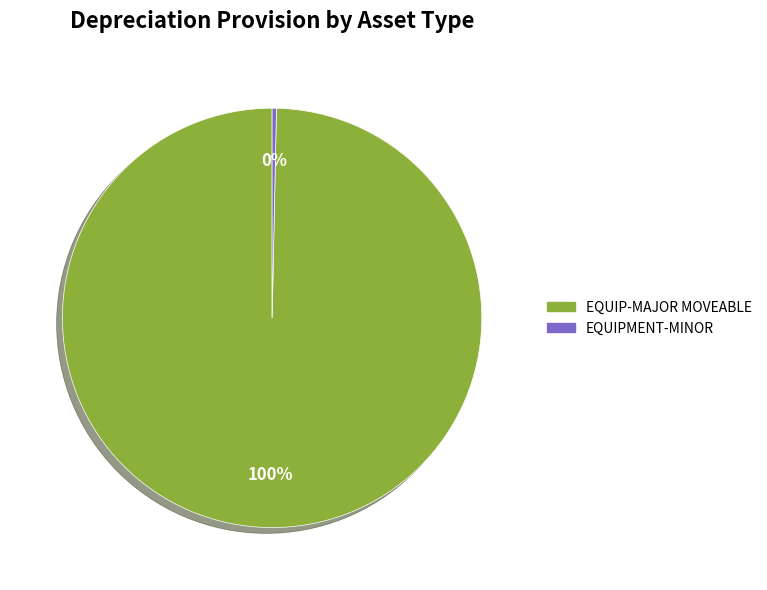

Is there any slice that represents more than half of the pie?

Yes